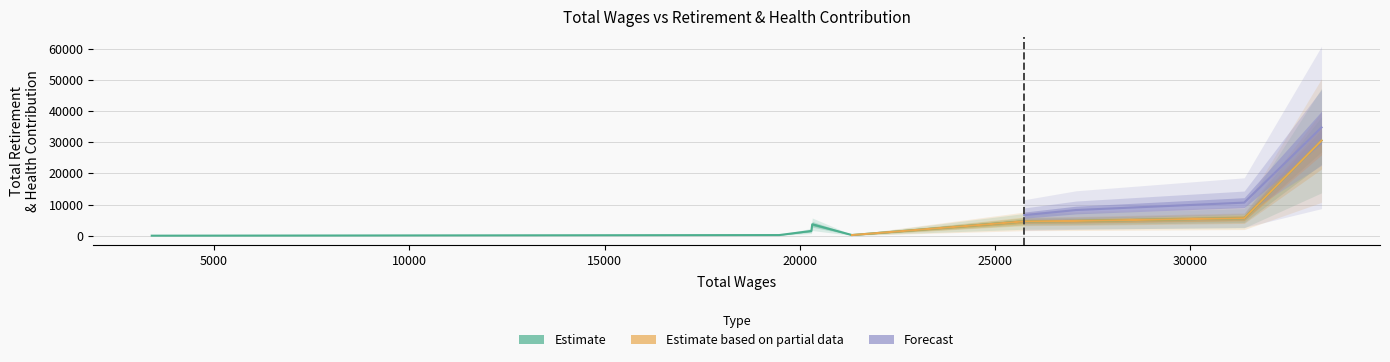

Reading left to right, list all the values displayed in this chart.

33360=30514	31380=5604	27075=4729	25746=4590	21336=204	20319=3658	20297=1521	19476=200	6225=35	3406=0